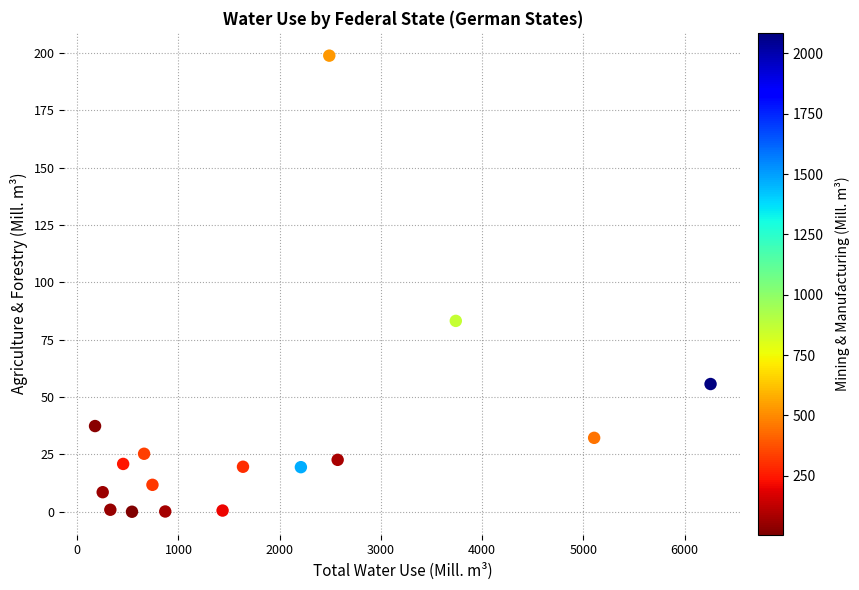

What is the range of Y values (max minus min)?

198.8